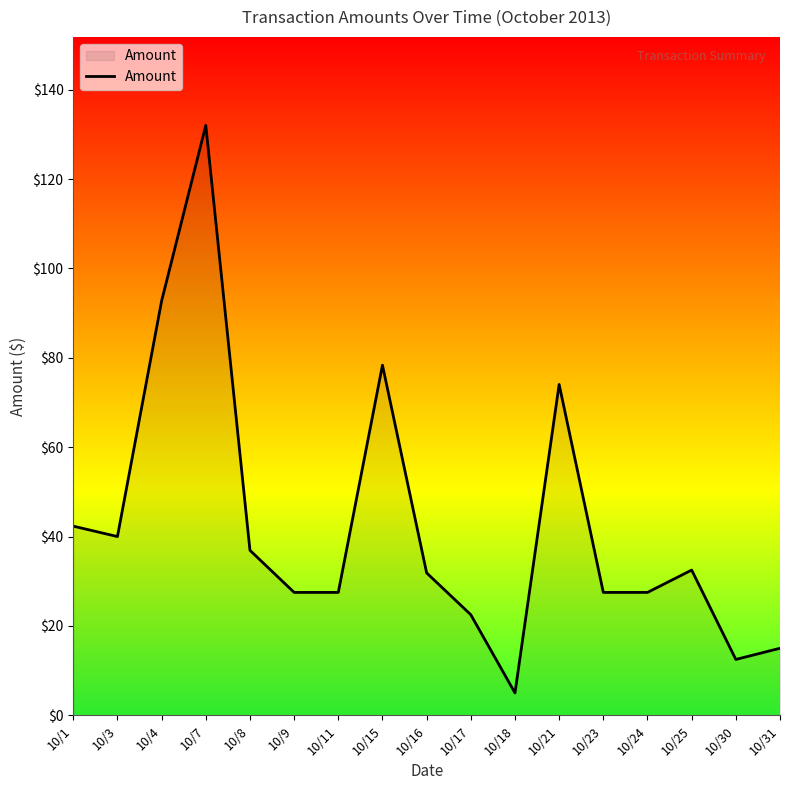

What is the difference between the maximum and minimum values?

127.0